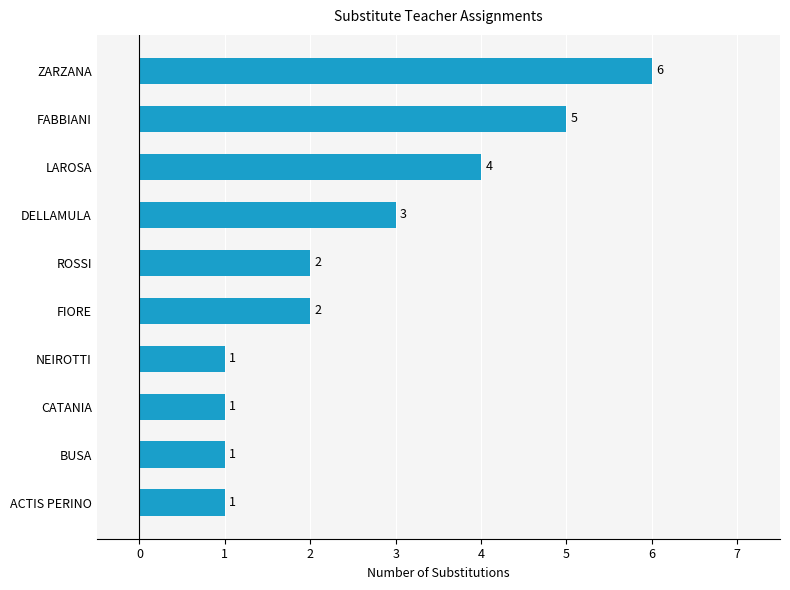

At which category does the chart reach its peak across all series?

ZARZANA